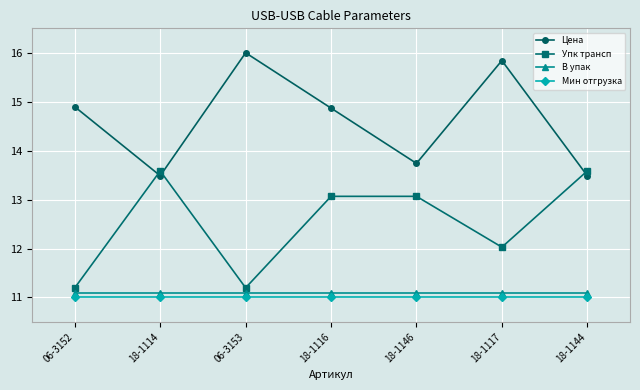

What position from the right is 18-1144?

1